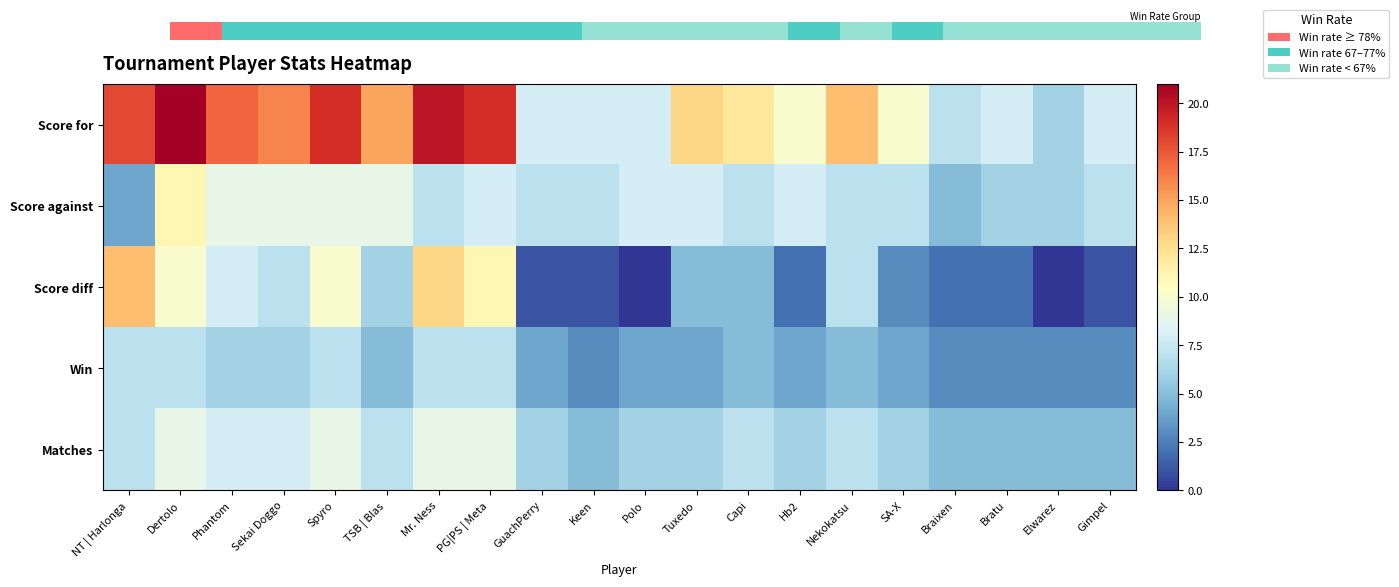

Which category has the highest value across all series?

Dertolo